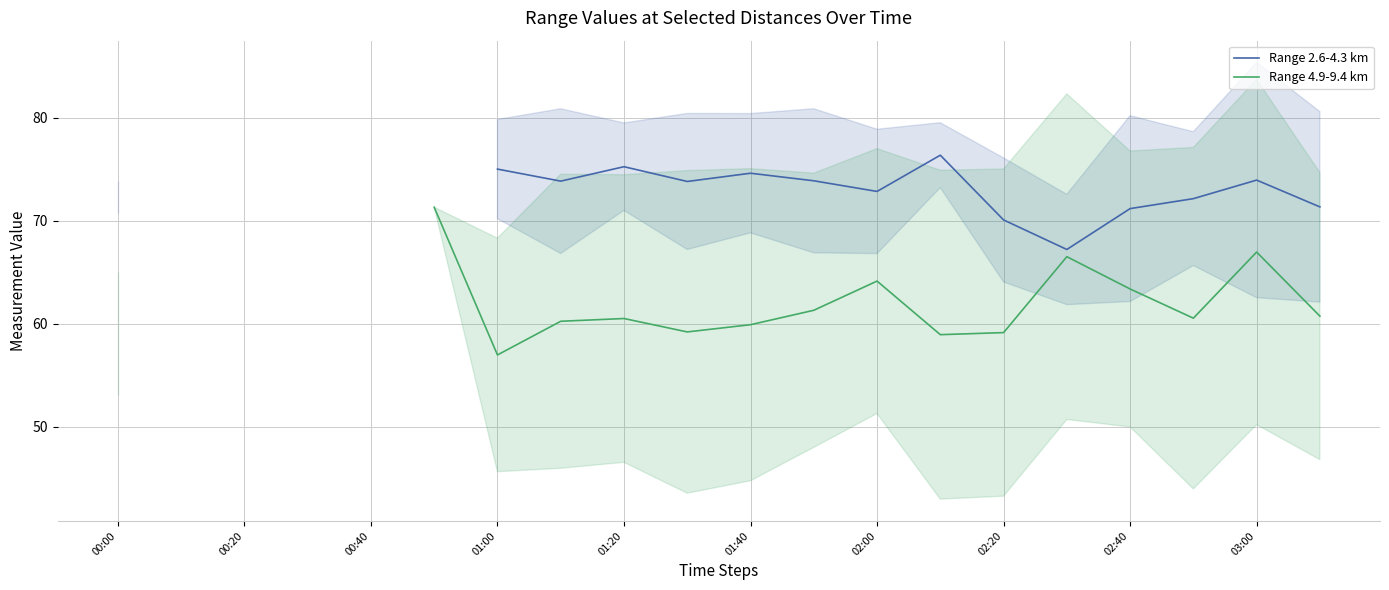

What is the value of the Range 2.6-4.3 km point at the 9th from the left?

75.2